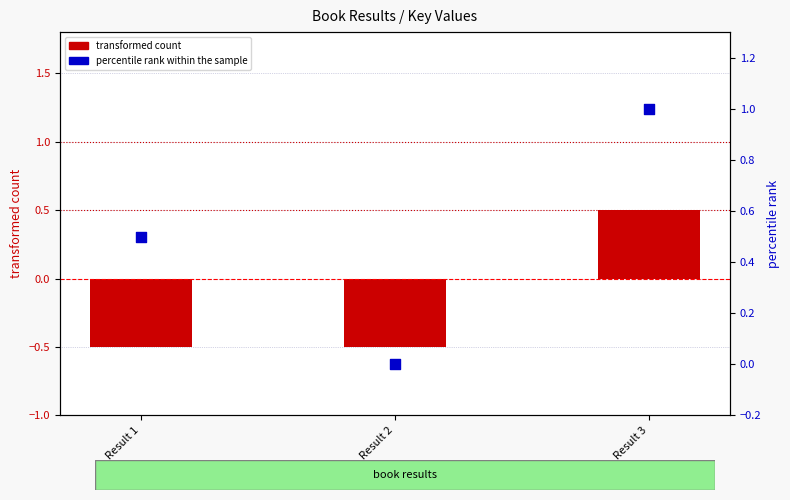

What is the total value across all series at Result 2?

-0.5